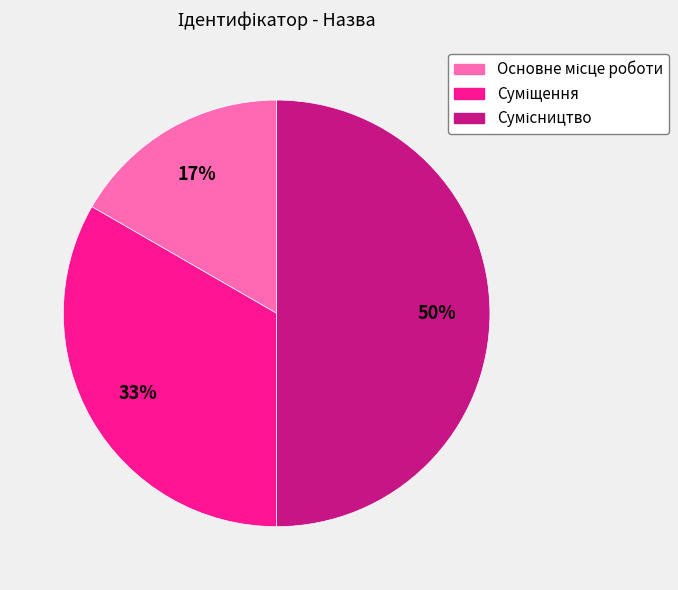

To the nearest percent, what is the difference between the largest and smallest slice percentages?

33%